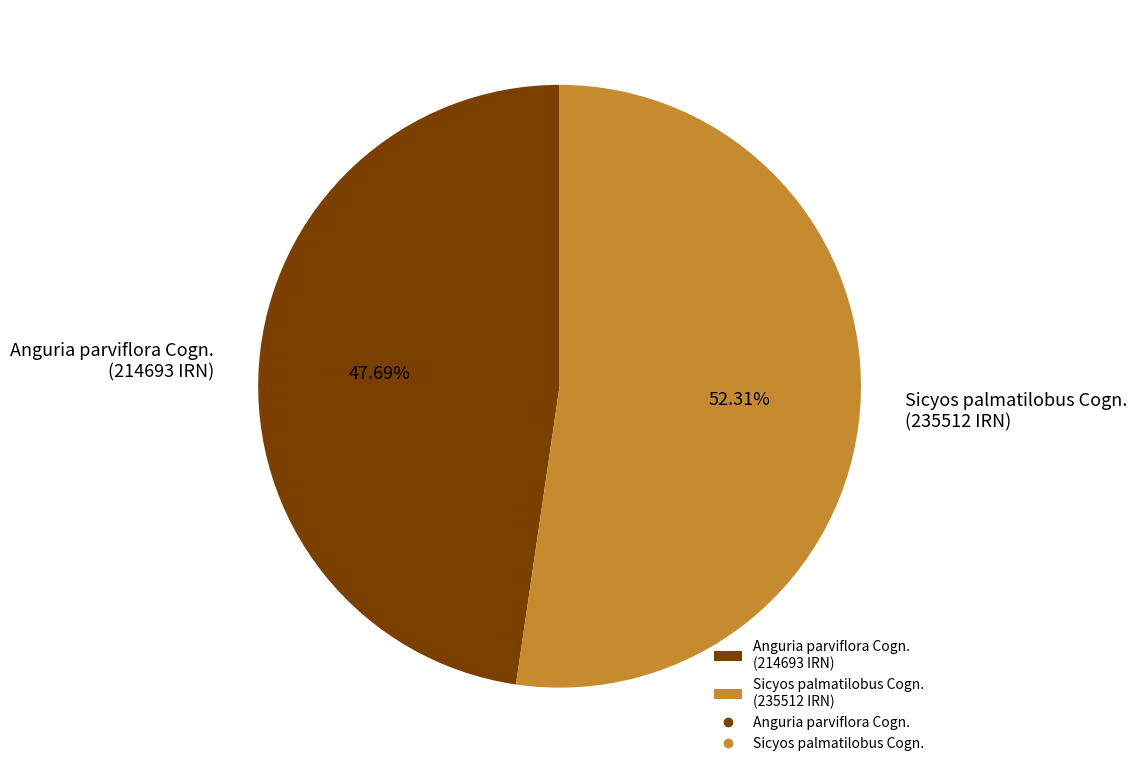

Which category accounts for the majority?

Sicyos palmatilobus Cogn.